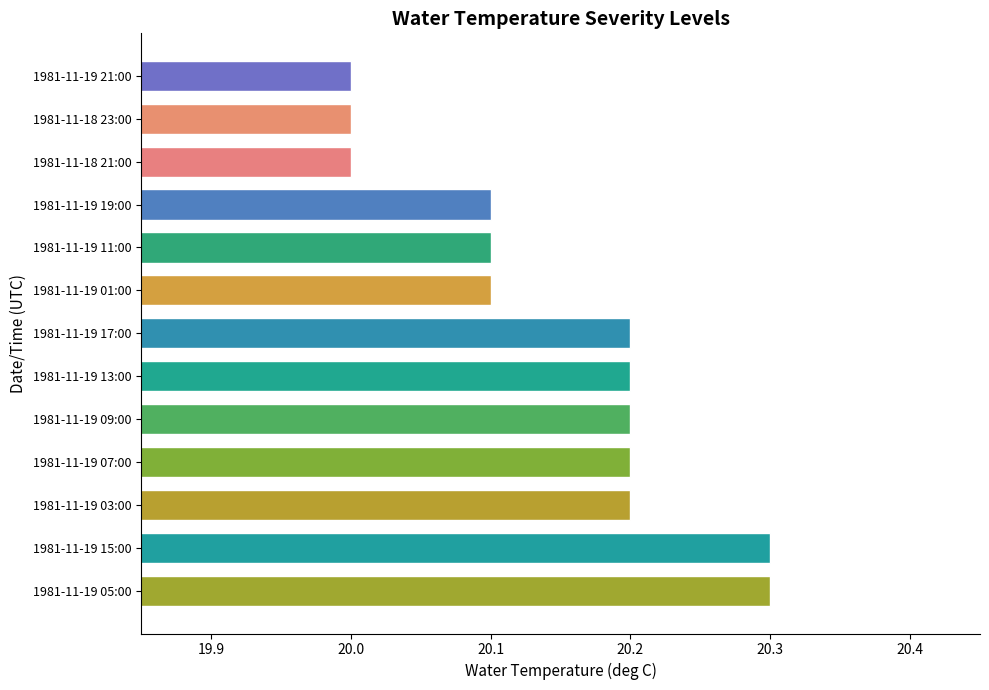

Reading bottom to top, extract all data points from this chart.

1981-11-19 05:00=20.3	1981-11-19 15:00=20.3	1981-11-19 03:00=20.2	1981-11-19 07:00=20.2	1981-11-19 09:00=20.2	1981-11-19 13:00=20.2	1981-11-19 17:00=20.2	1981-11-19 01:00=20.1	1981-11-19 11:00=20.1	1981-11-19 19:00=20.1	1981-11-18 21:00=20.0	1981-11-18 23:00=20.0	1981-11-19 21:00=20.0